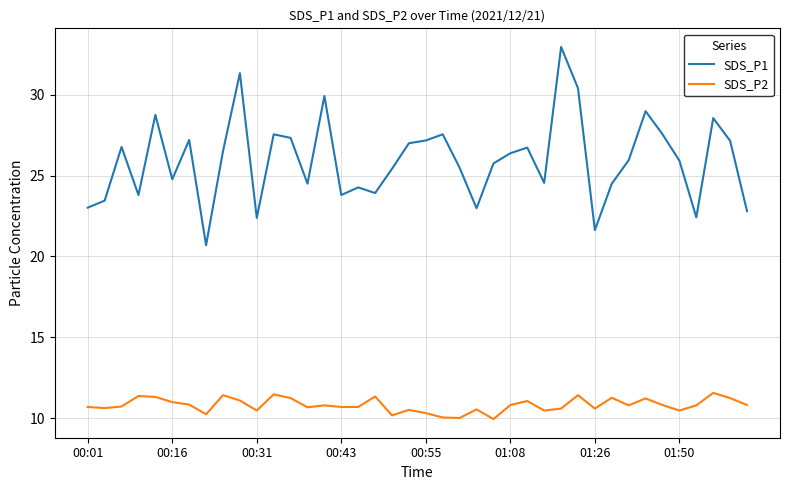

True or false: SDS_P2 and SDS_P1 intersect in this chart.

False